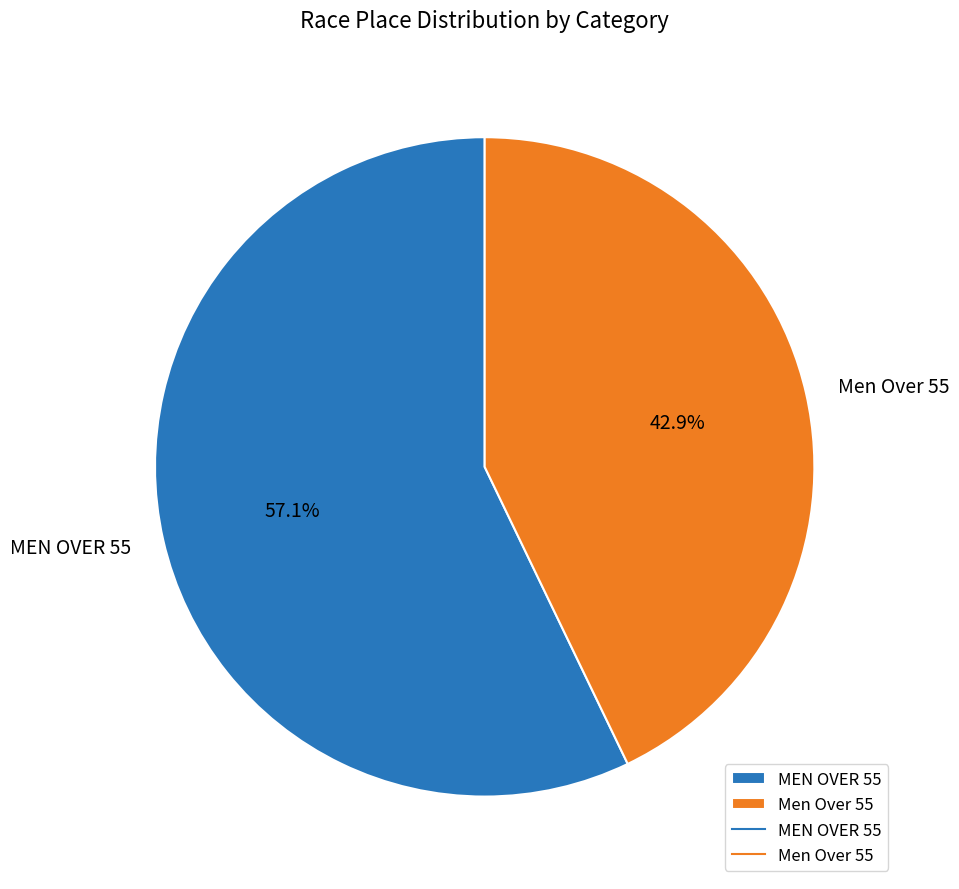

To the nearest percent, what is the average slice percentage?

50%